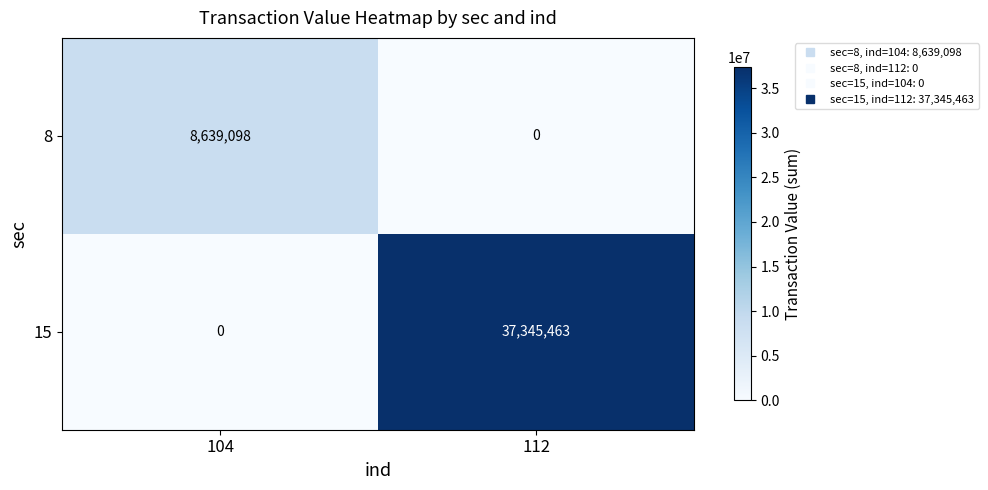

At 112, list the series in order from largest to smallest.

15, 8